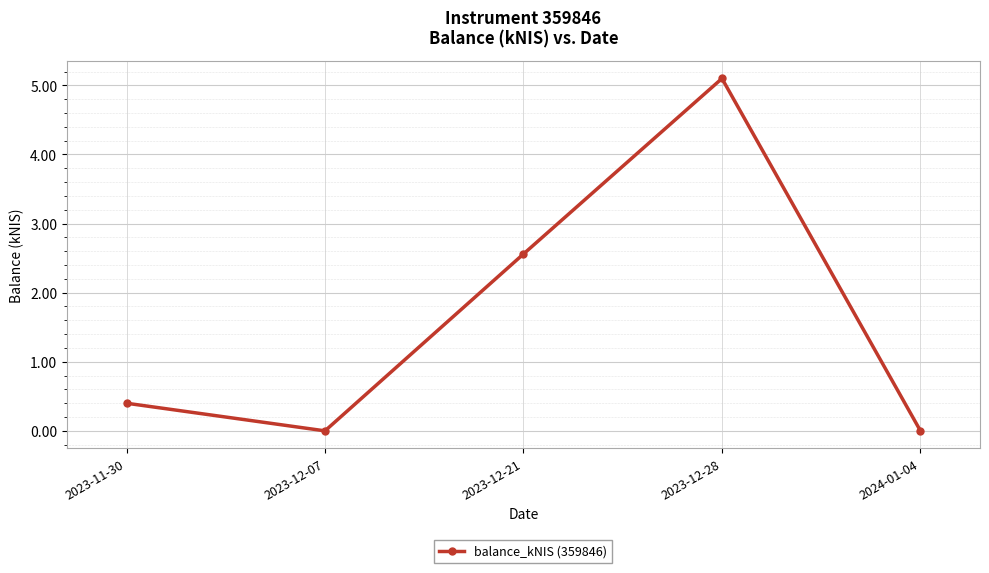

Does the chart display data point markers on the line(s)?

Yes